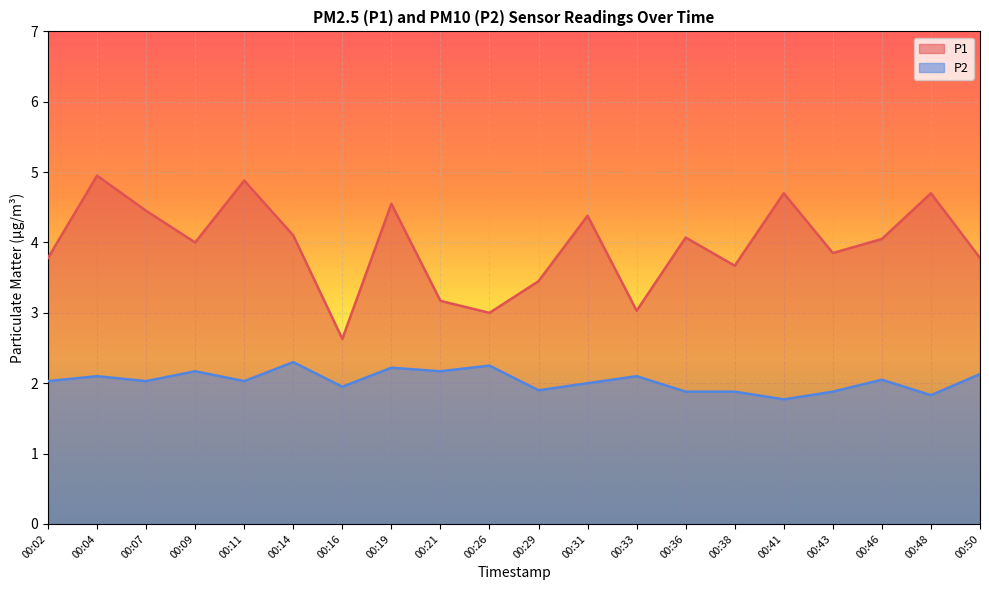

Reading left to right, list all the values displayed in this chart.

P1: 3.8	5.0	4.5	4.0	4.9	4.1	2.6	4.5	3.2	3.0	3.5	4.4	3.0	4.1	3.7	4.7	3.9	4.0	4.7	3.8
P2: 2.0	2.1	2.0	2.2	2.0	2.3	1.9	2.2	2.2	2.2	1.9	2.0	2.1	1.9	1.9	1.8	1.9	2.0	1.8	2.1